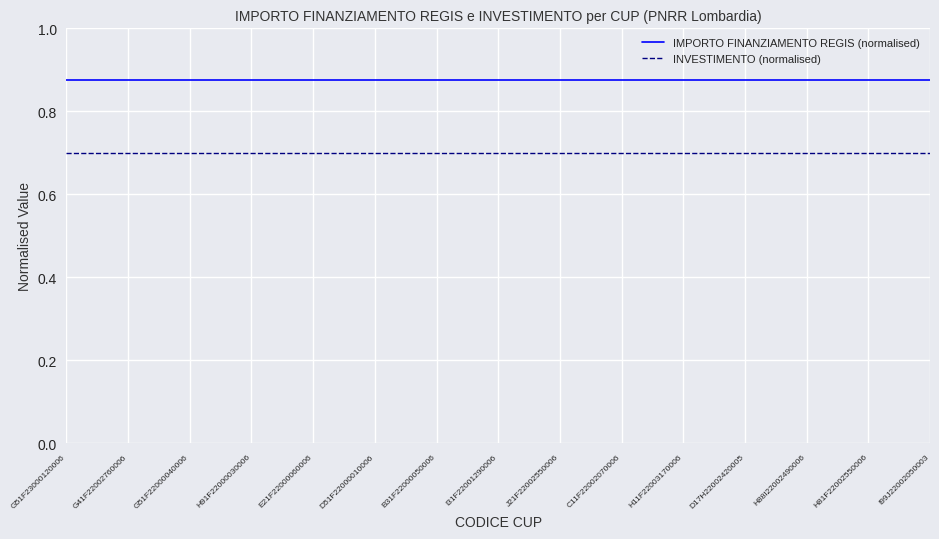

List the series in order of their peak value, lowest first.

INVESTIMENTO (normalised), IMPORTO FINANZIAMENTO REGIS (normalised)